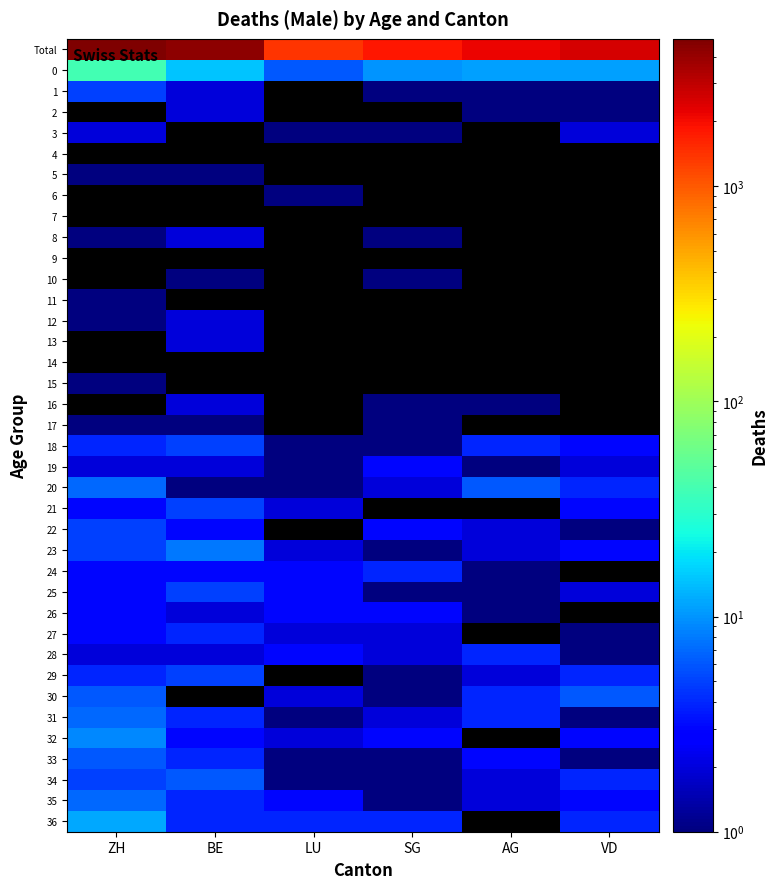

True or false: Total has a value of 3657.9 at AG.

False